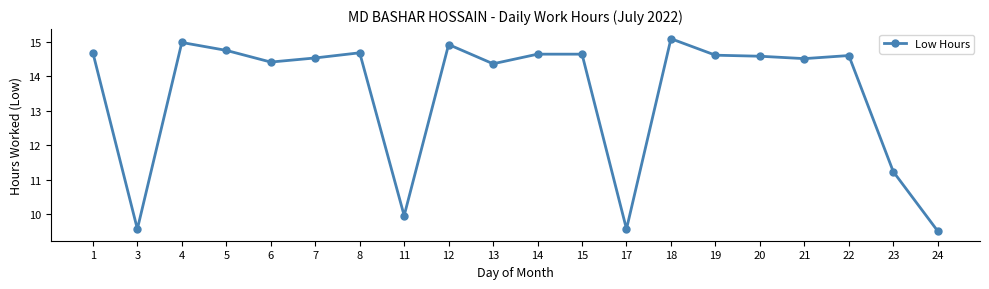

Between 15 and 17, which is larger?

15